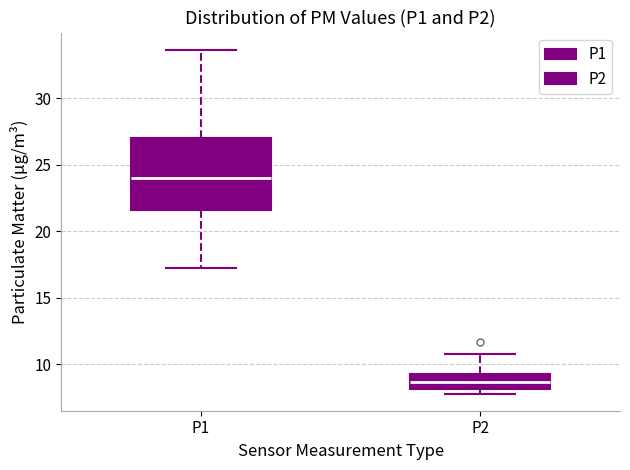

Comparing the boxes themselves (not the whiskers), which one is the tallest?

P1